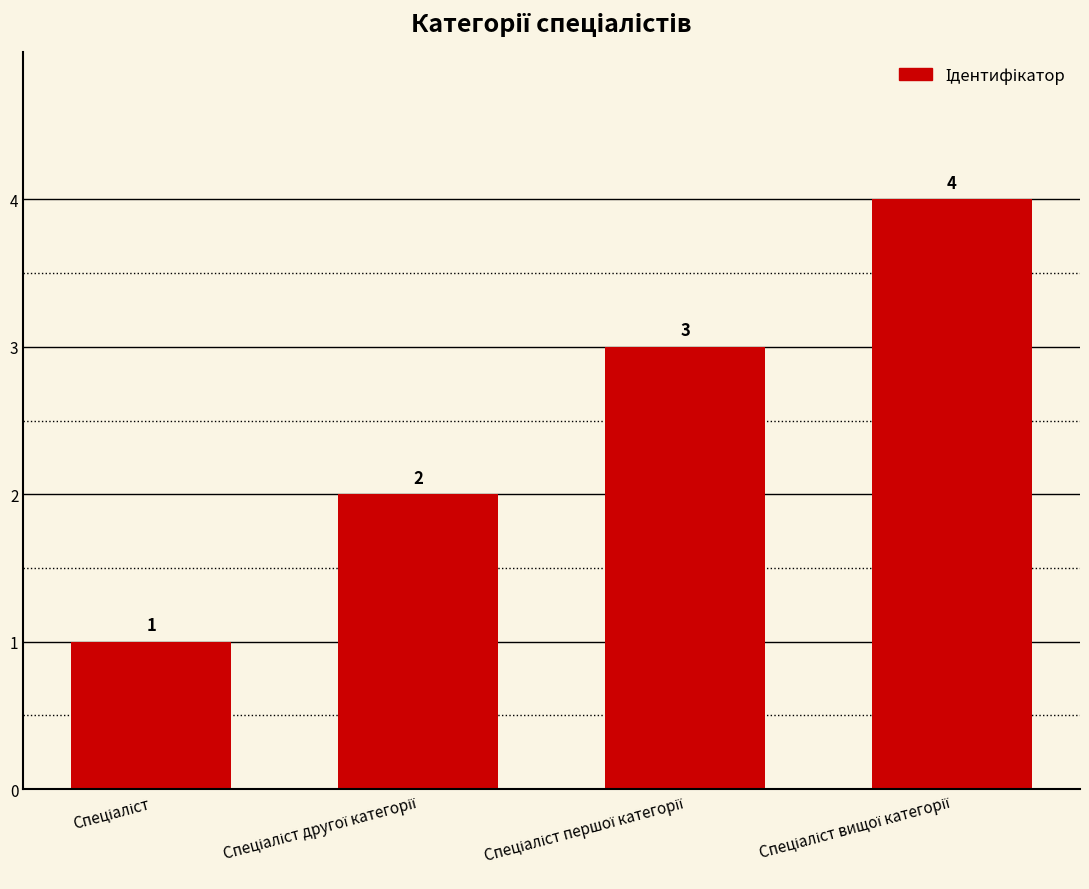

What is the difference between the maximum and second lowest values?

2